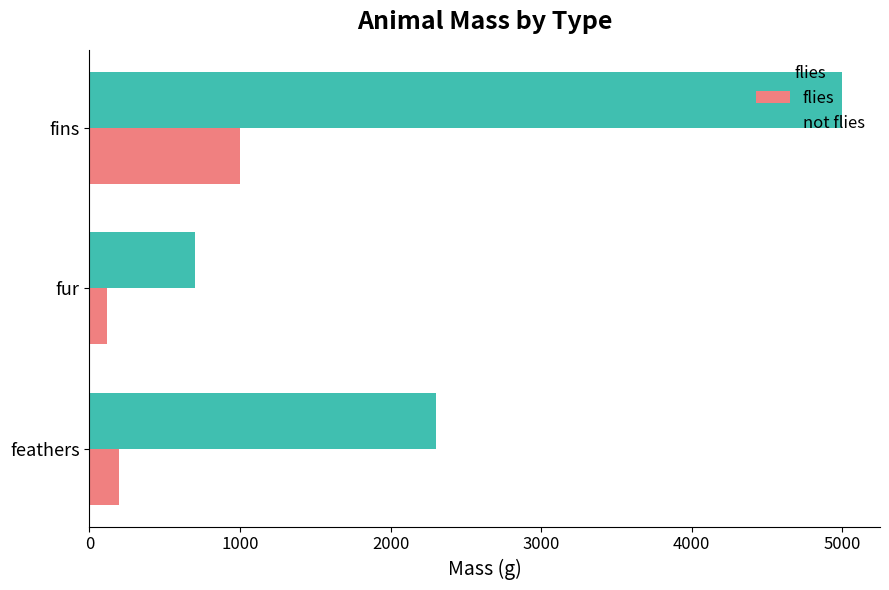

At which category is the sum across all series the highest?

fins